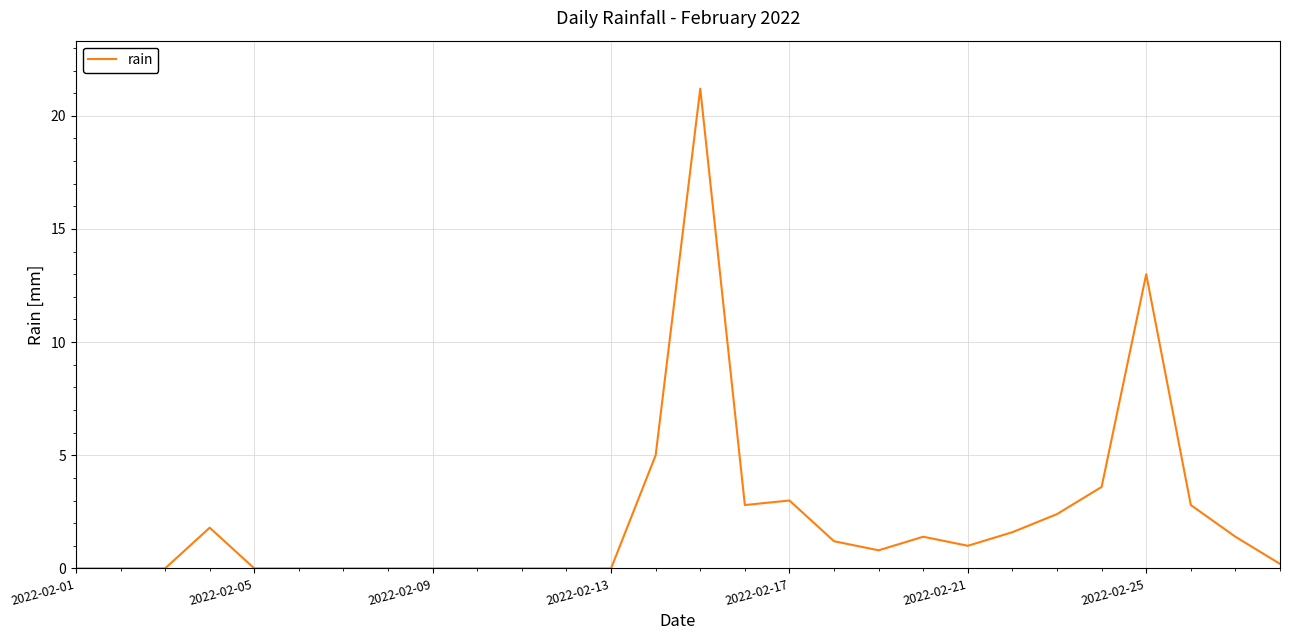

What is the greatest value displayed?

21.2